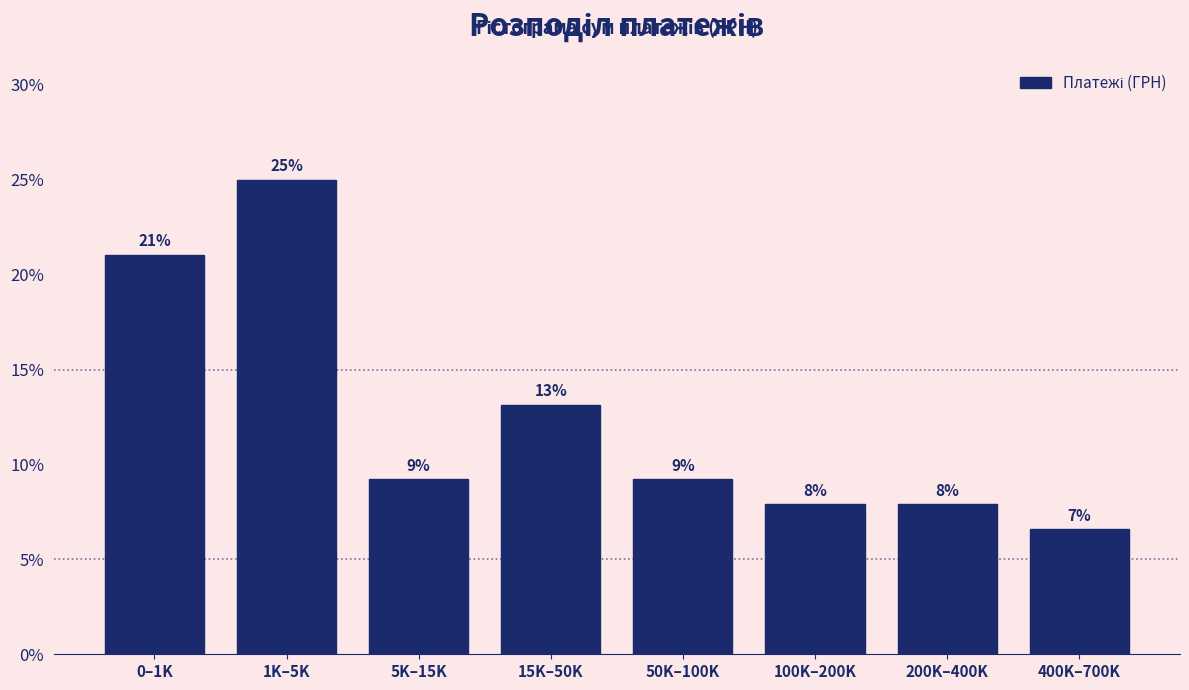

Are the bars horizontal?

No